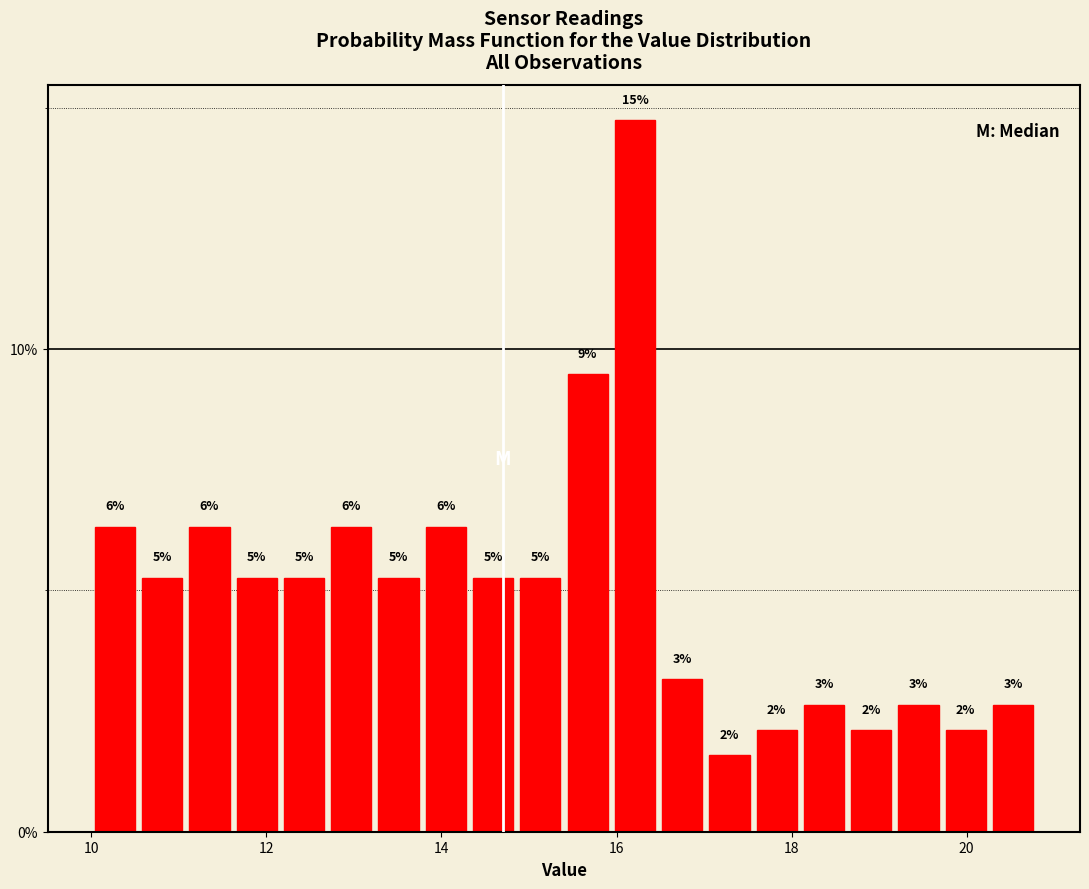

Around what value on the x-axis is the tallest bar? Give the approximate position of its centre, as read against the axis.

16.2